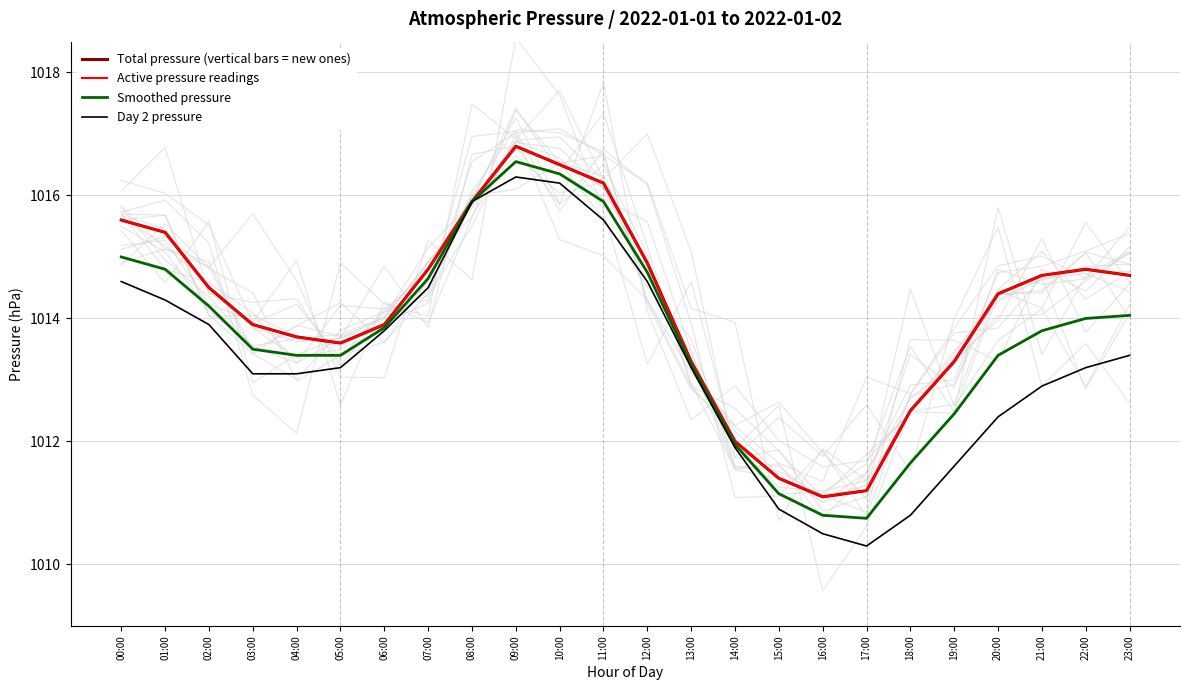

True or false: Active pressure readings and Smoothed pressure cross at least once.

False